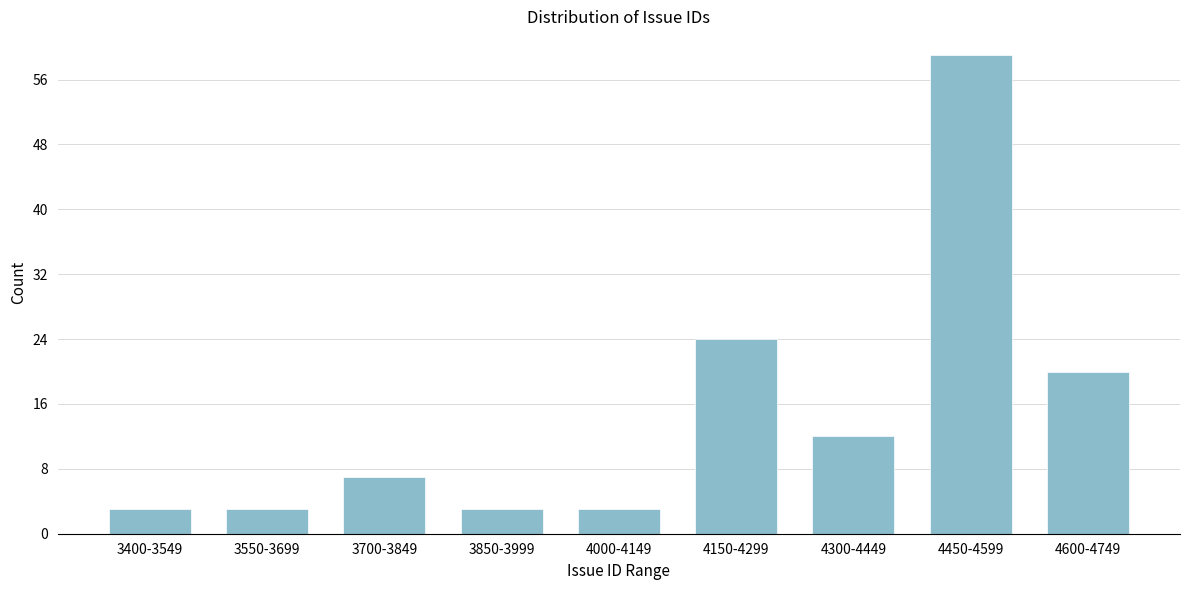

Reading left to right, extract all data points from this chart.

3400-3549=3	3550-3699=3	3700-3849=7	3850-3999=3	4000-4149=3	4150-4299=24	4300-4449=12	4450-4599=59	4600-4749=20